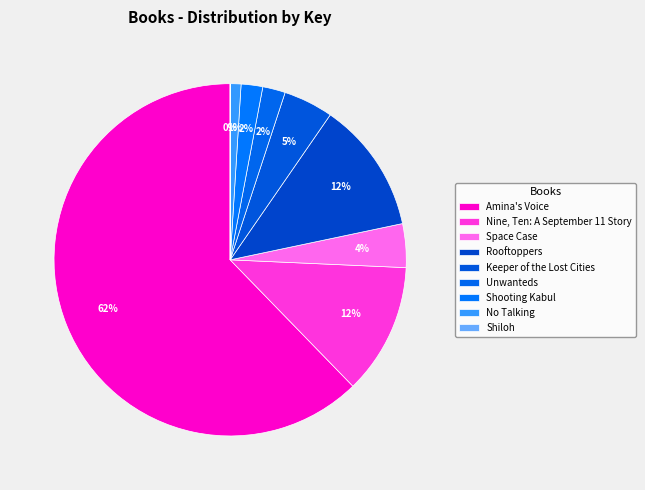

Does Amina's Voice represent more than half of the total?

Yes